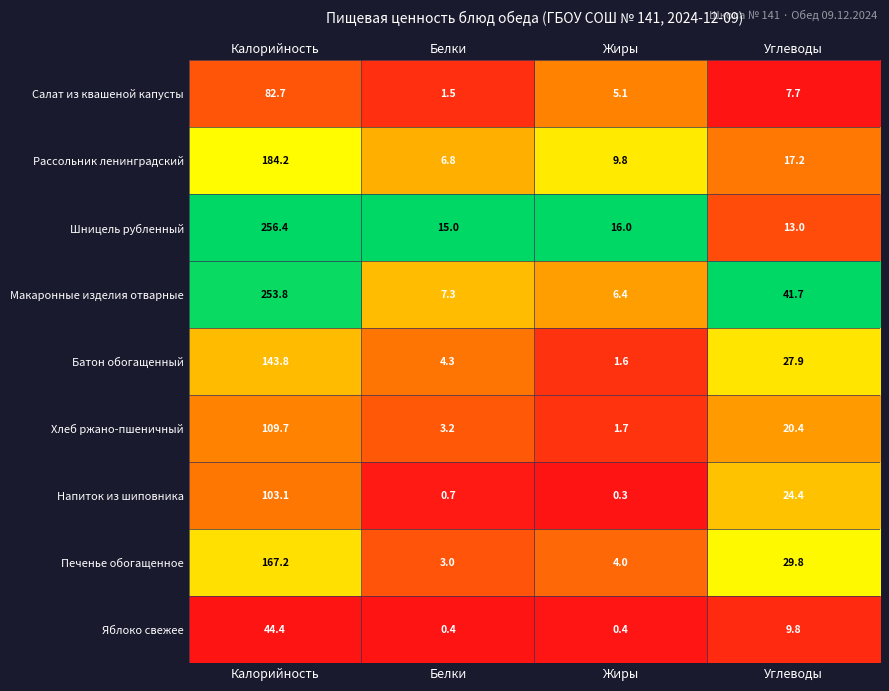

What is the average value of the Шницель рубленный series?

75.1